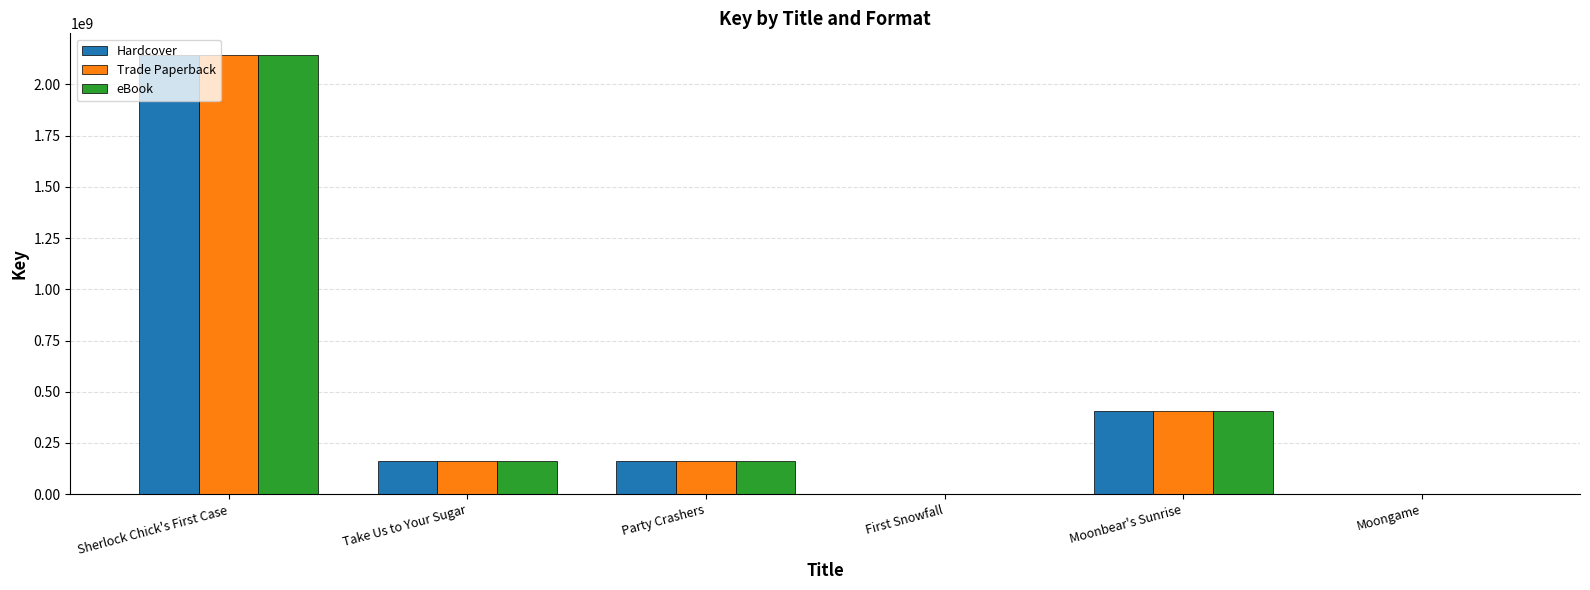

Is the value of eBook at First Snowfall greater than the value of Hardcover at Sherlock Chick's First Case?

No